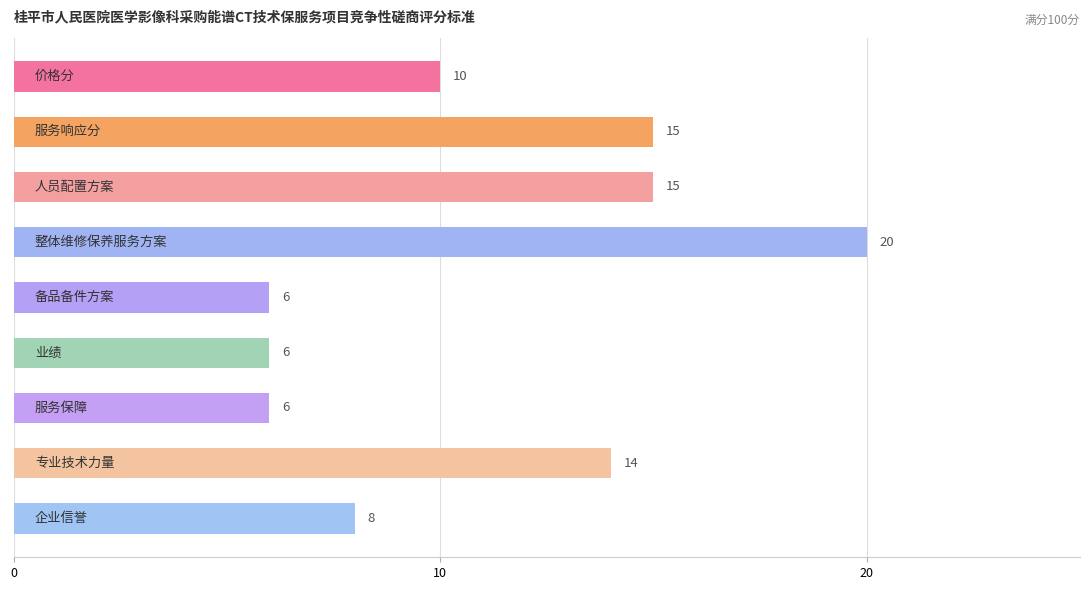

How many categories are shown in the chart?

9